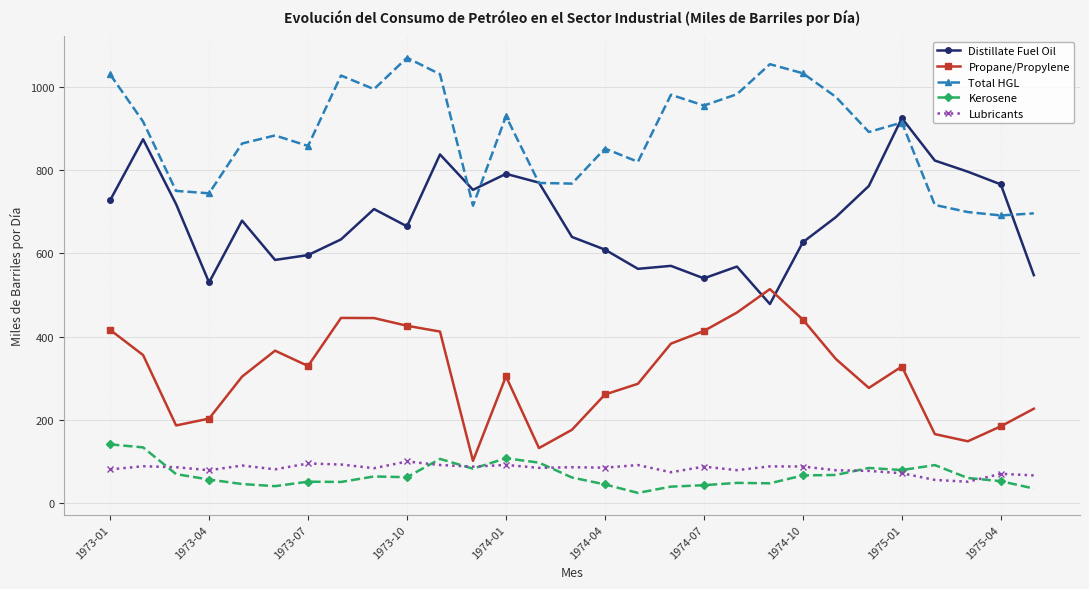

True or false: Kerosene has more than 0 interior local peaks.

True